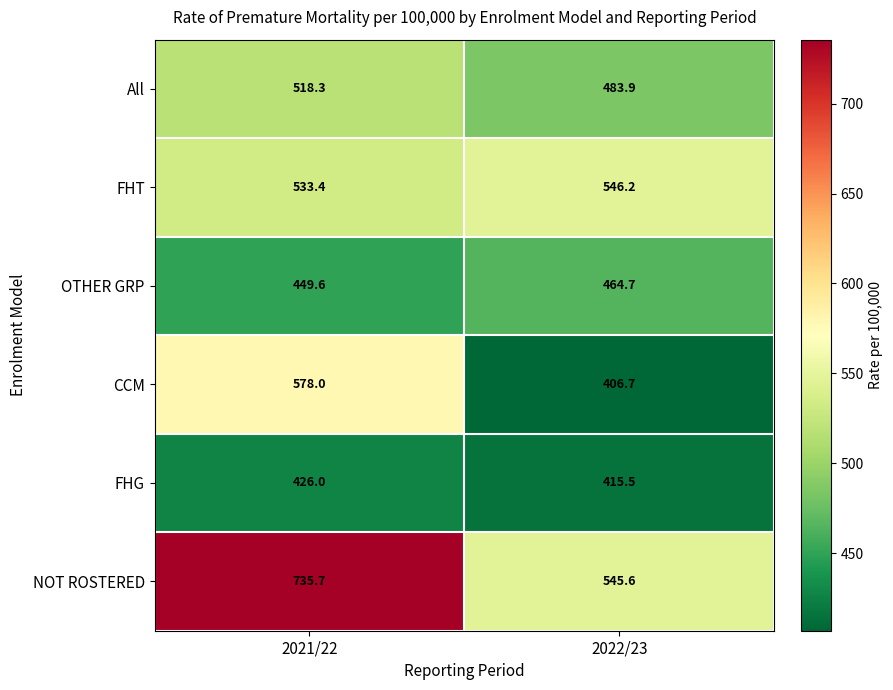

True or false: OTHER GRP has a value of 449.6 at 2021/22.

True